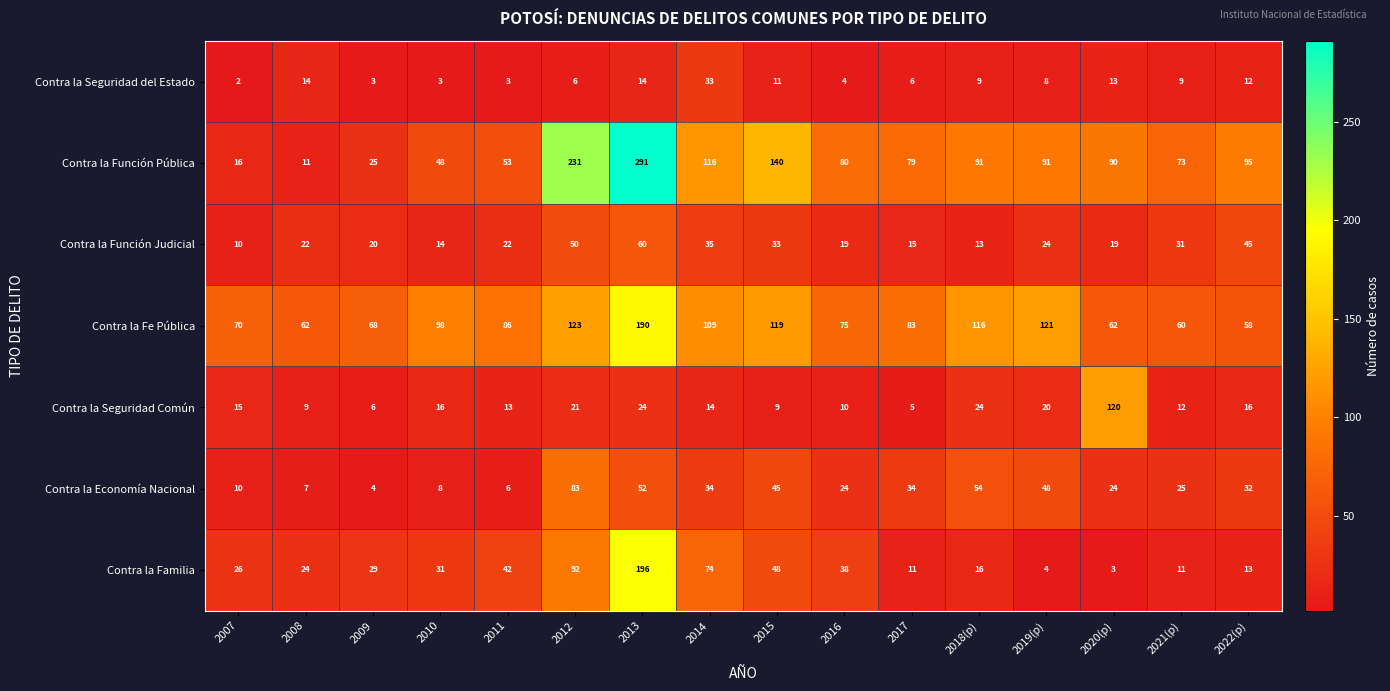

What is the difference between the maximum and second lowest values in the Contra la Economía Nacional series?

77